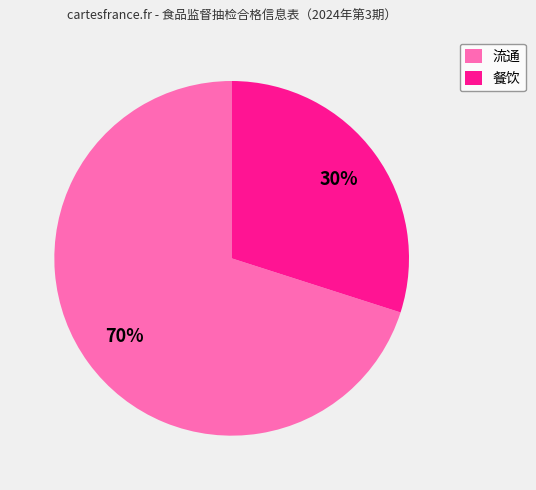

What is the smallest slice in the pie chart?

餐饮